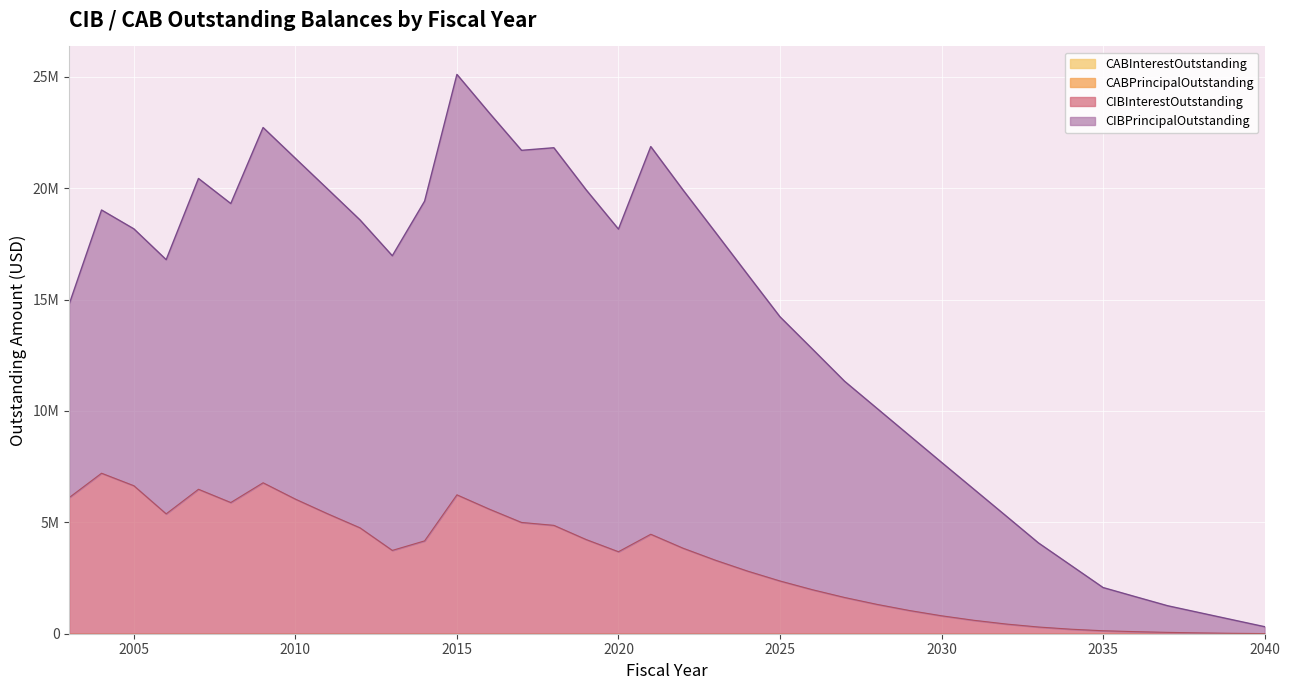

List the labels in order of CIBInterestOutstanding value, smallest first.

2040, 2039, 2038, 2037, 2036, 2035, 2034, 2033, 2032, 2031, 2030, 2029, 2028, 2027, 2026, 2025, 2024, 2023, 2020, 2013, 2022, 2014, 2019, 2021, 2012, 2018, 2017, 2006, 2011, 2016, 2008, 2010, 2003, 2015, 2007, 2005, 2009, 2004